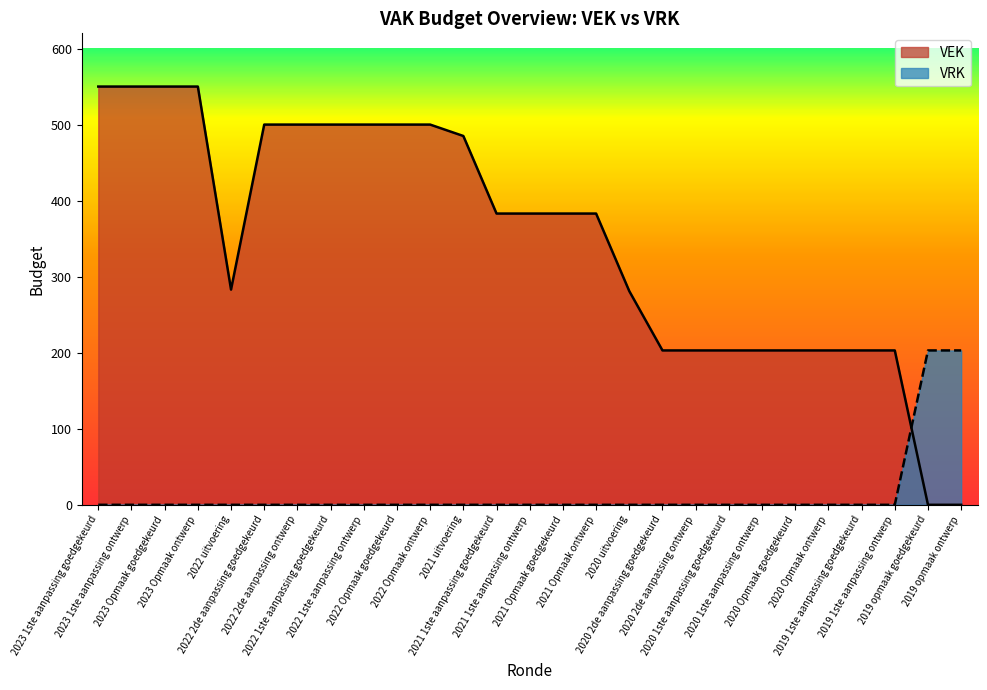

Which series has the largest total across all categories?

VEK